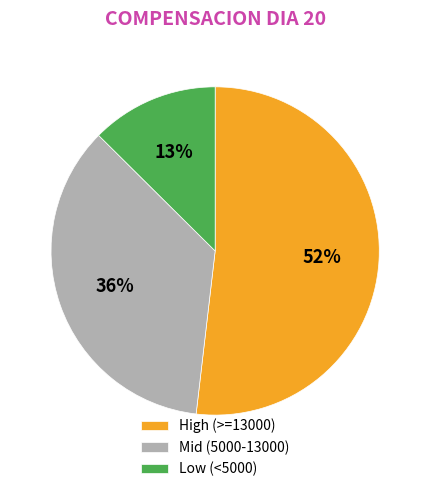

Count the number of slices in the pie.

3